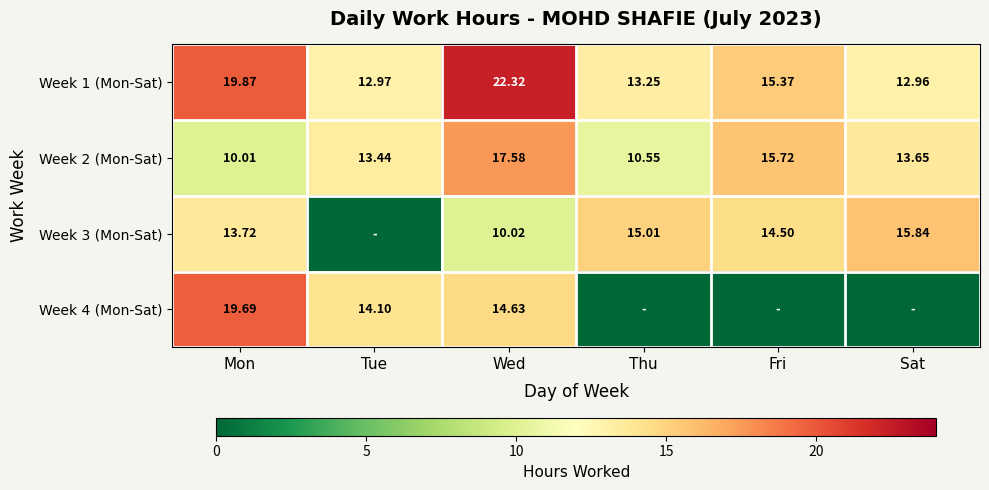

What is the difference between the Week 2 (Mon-Sat) values at Thu and Mon?

0.5